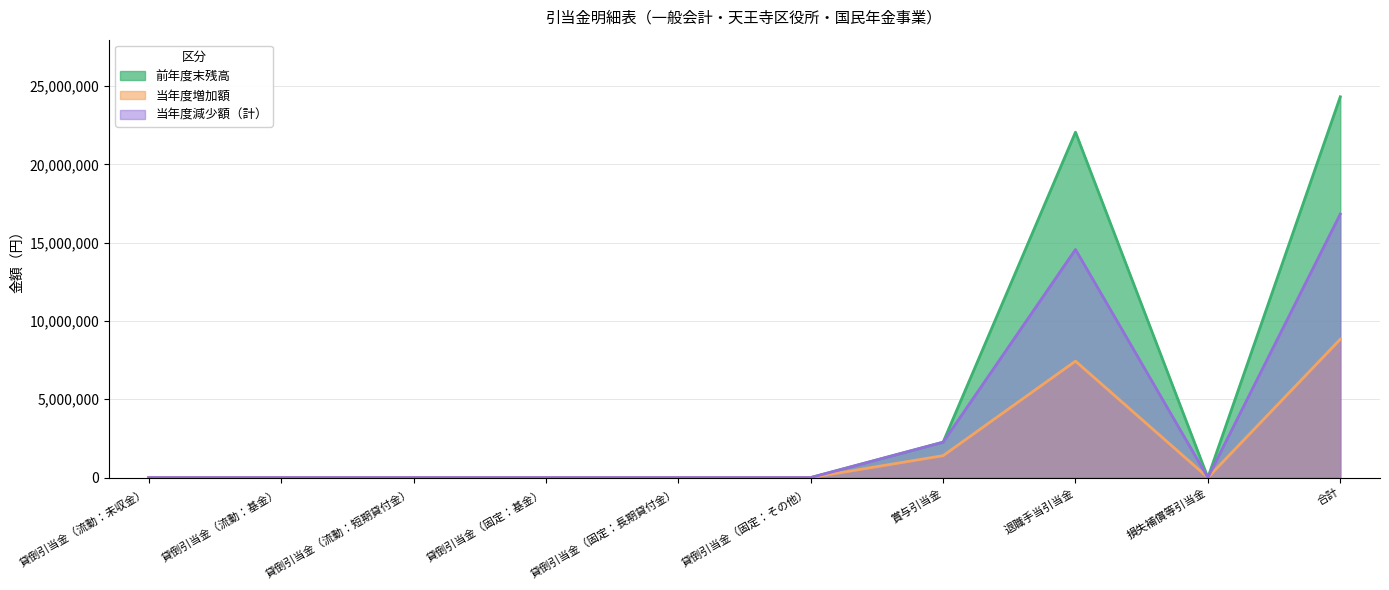

True or false: 当年度減少額（計） and 当年度増加額 cross at least once.

False